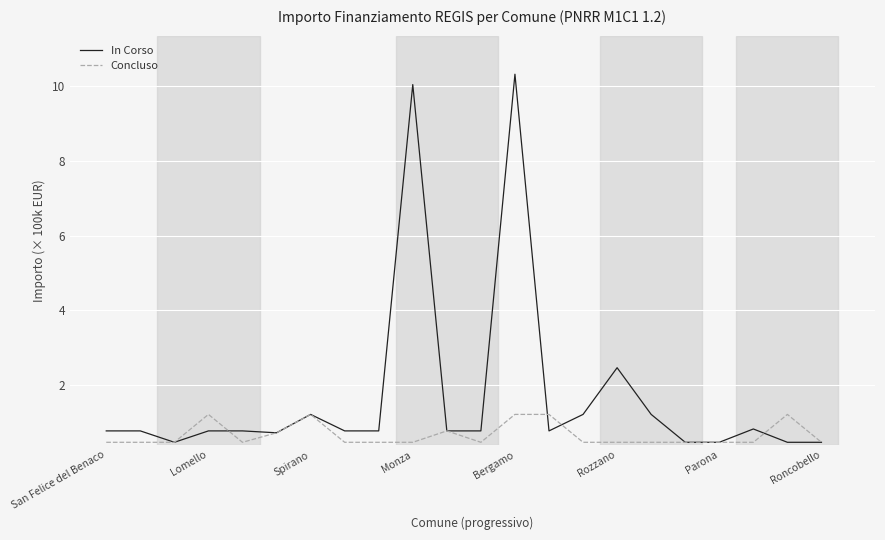

List the series in order of their peak value, highest first.

In Corso, Concluso